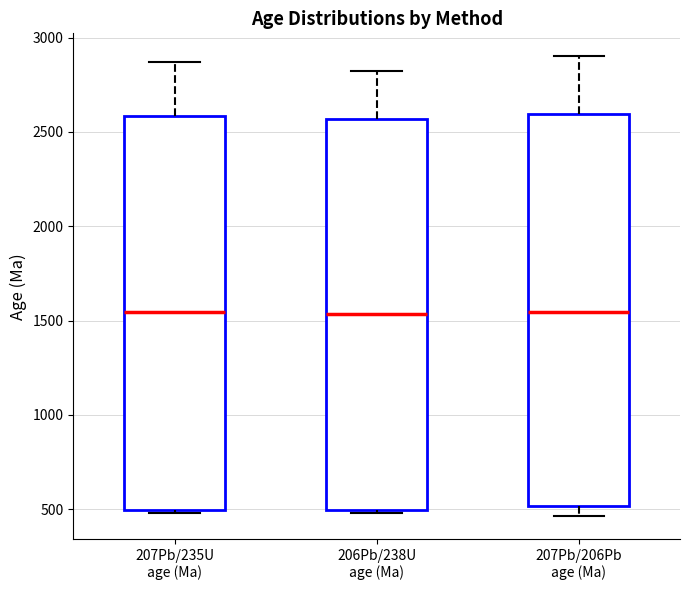

Reading left to right, transcribe this box plot: for each box, give where its median line is, the range the box spans, and where its two whiskers end, as read against the y-axis. The values are not printed on the chart, so give them approximately, as read against the axis.

207Pb/235U age (Ma): median 1550, box 500 to 2600, whiskers 500 (just below the box's lower edge) to 2850
206Pb/238U age (Ma): median 1550, box 500 to 2550, whiskers 500 (just below the box's lower edge) to 2800
207Pb/206Pb age (Ma): median 1550, box 500 to 2600, whiskers 450 to 2900